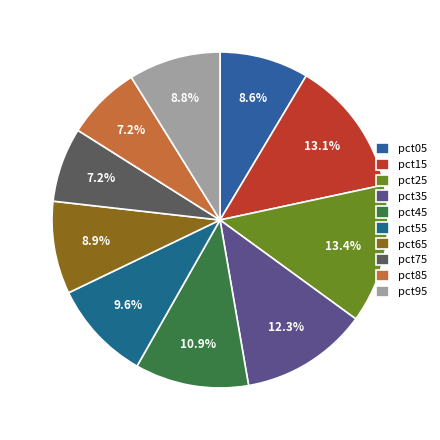

How many segments does this pie chart have?

10